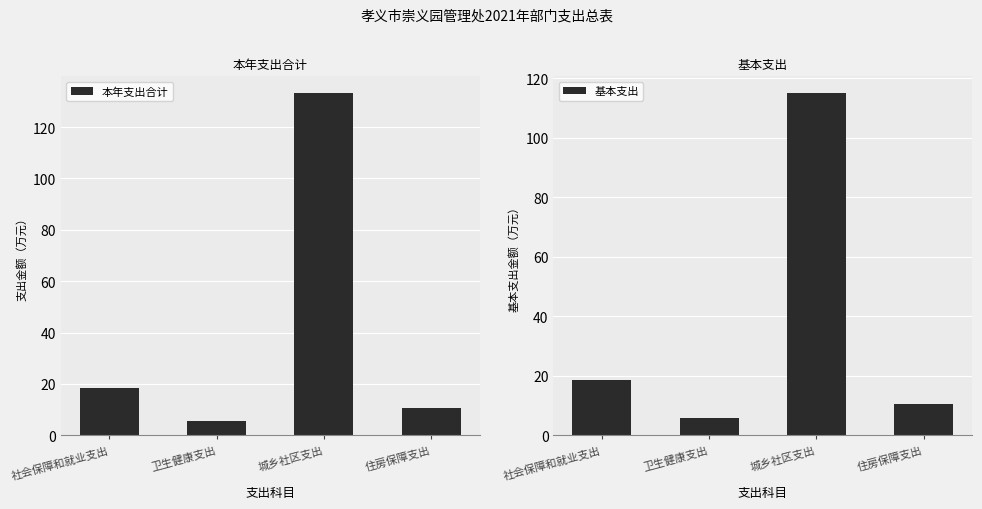

Reading left to right, list all the values displayed in this chart.

本年支出合计: 社会保障和就业支出=18.5	卫生健康支出=5.7	城乡社区支出=133.1	住房保障支出=10.5
基本支出: 社会保障和就业支出=18.5	卫生健康支出=5.7	城乡社区支出=114.9	住房保障支出=10.5